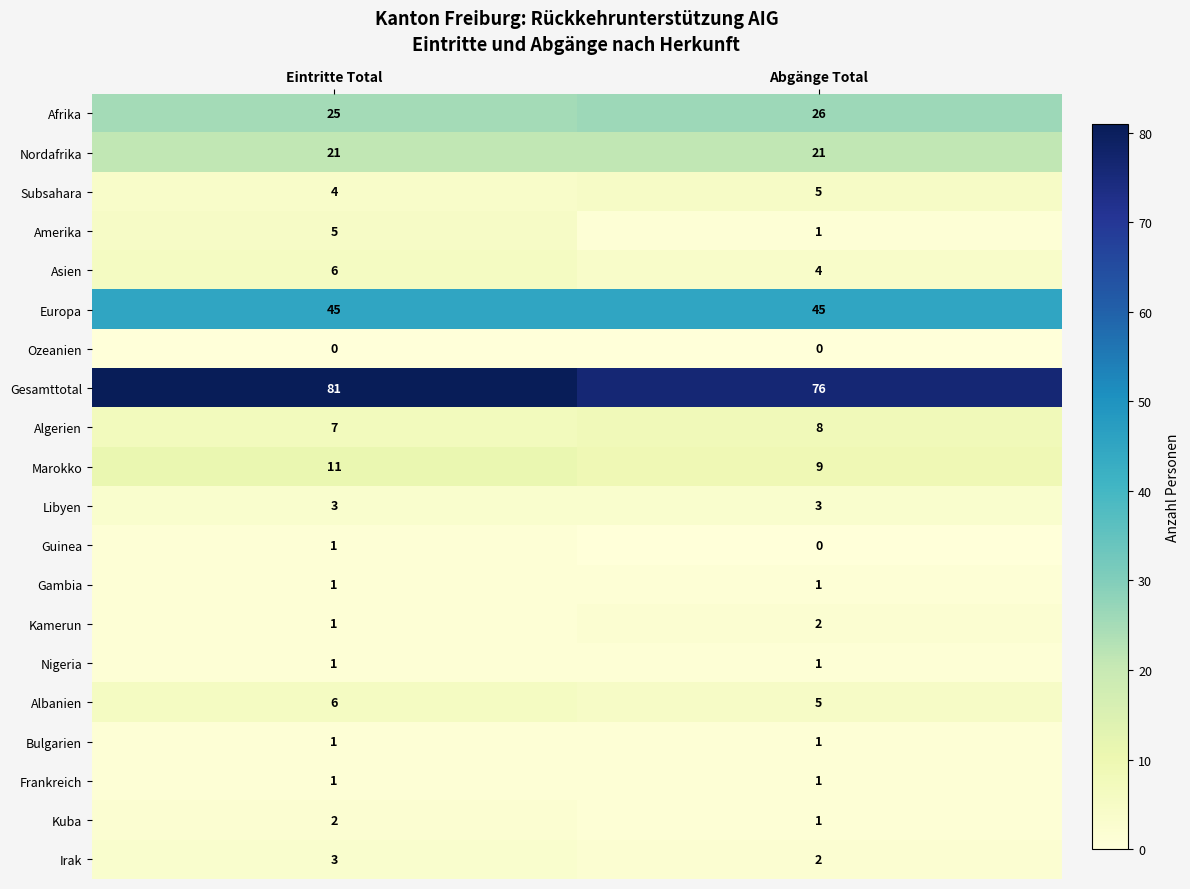

The Asien series shows 6 at Abgänge Total. True or false?

False